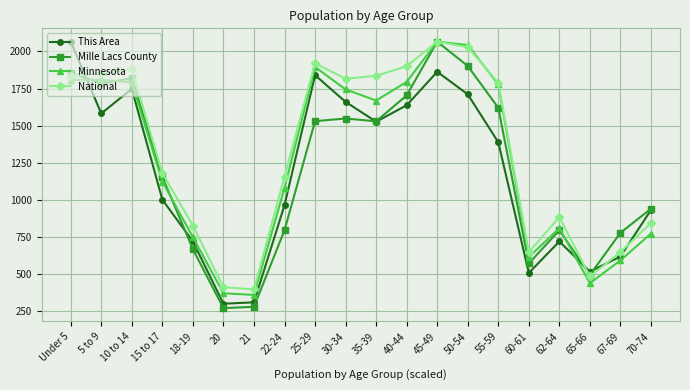

Is the value of This Area at 15 to 17 greater than the value of Minnesota at 5 to 9?

No